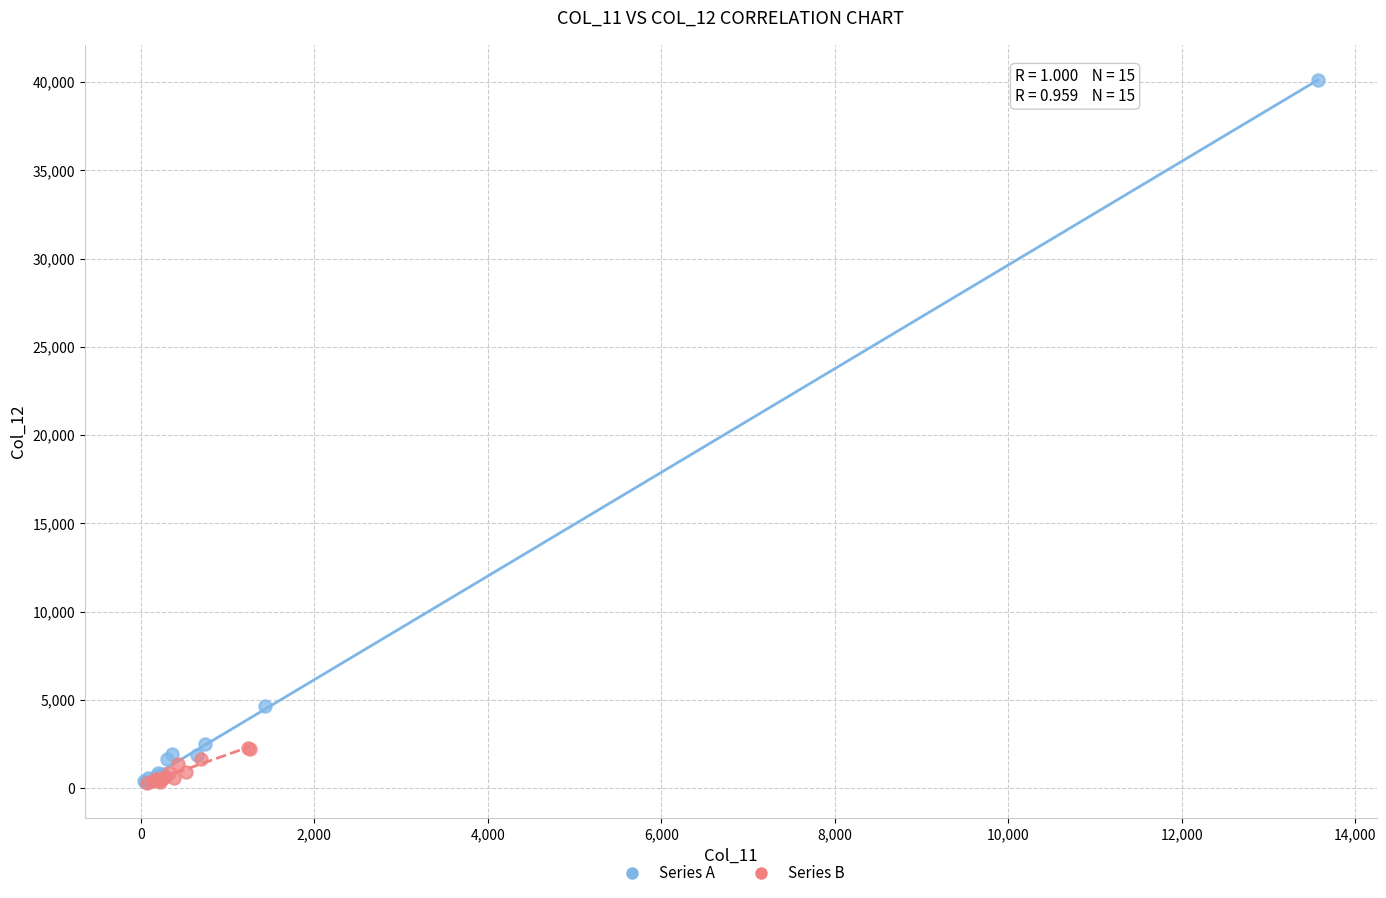

What are all the series names shown in the legend?

Series A, Series B